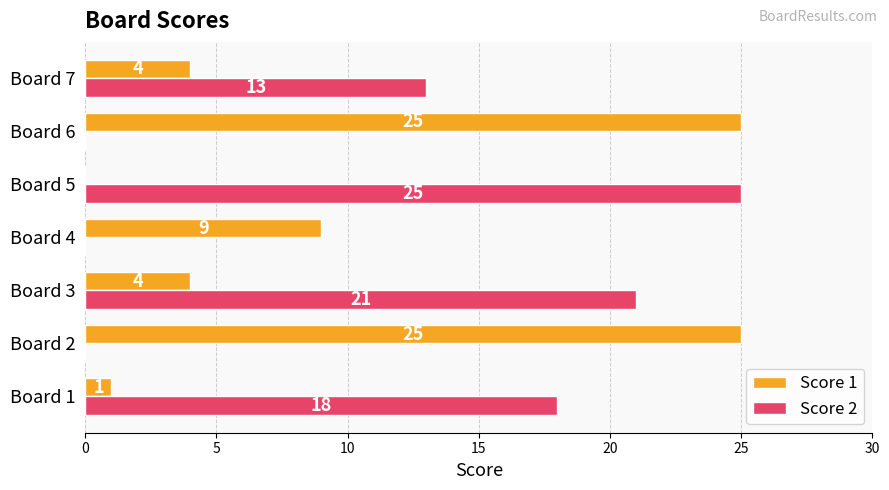

What is the total value across all series at Board 4?

9